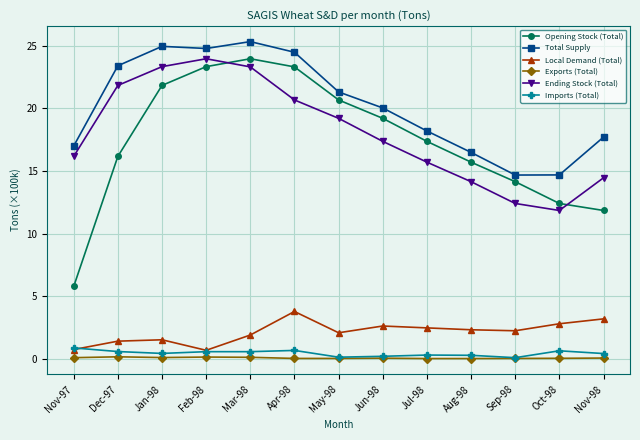

How many interior local valleys does the Ending Stock (Total) series have?

1